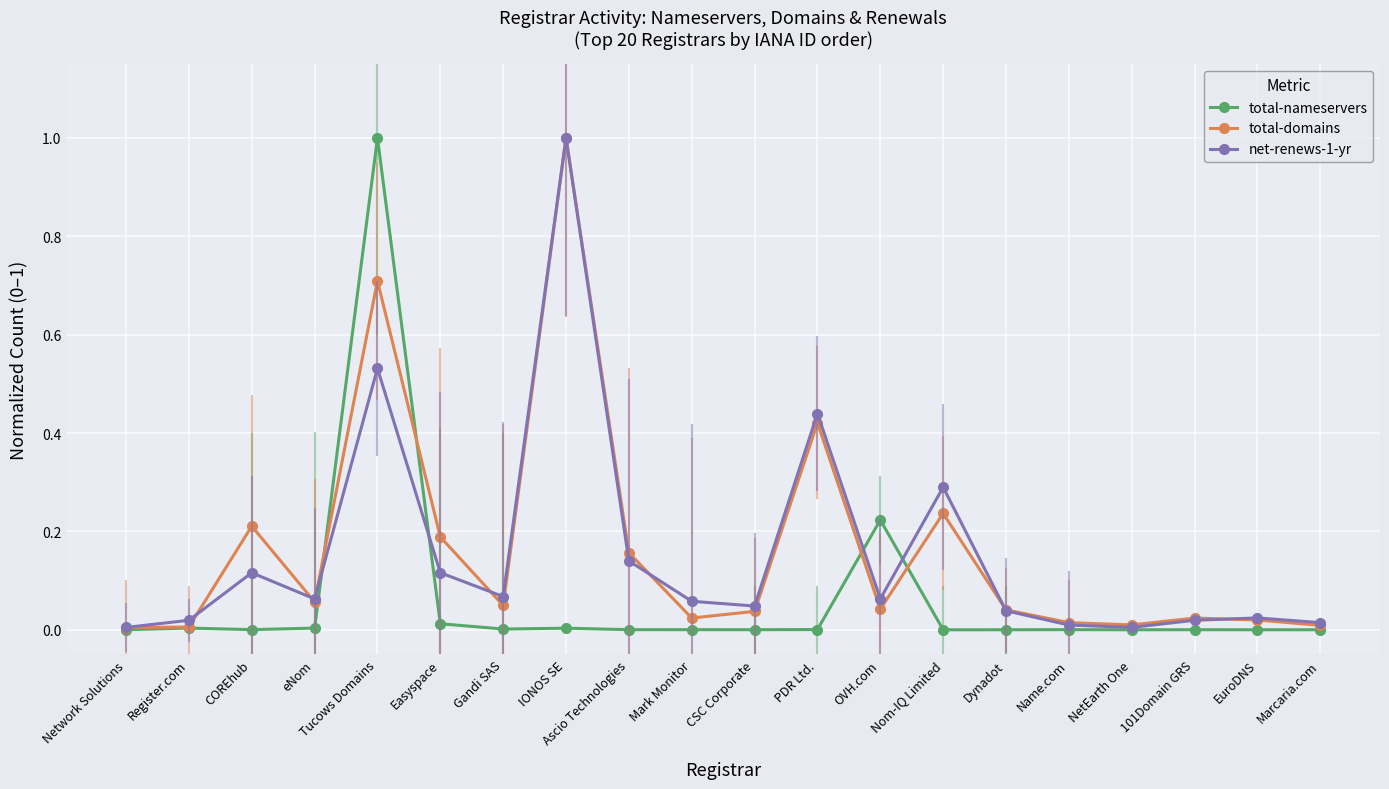

What is the highest value of the total-domains series?

1.0